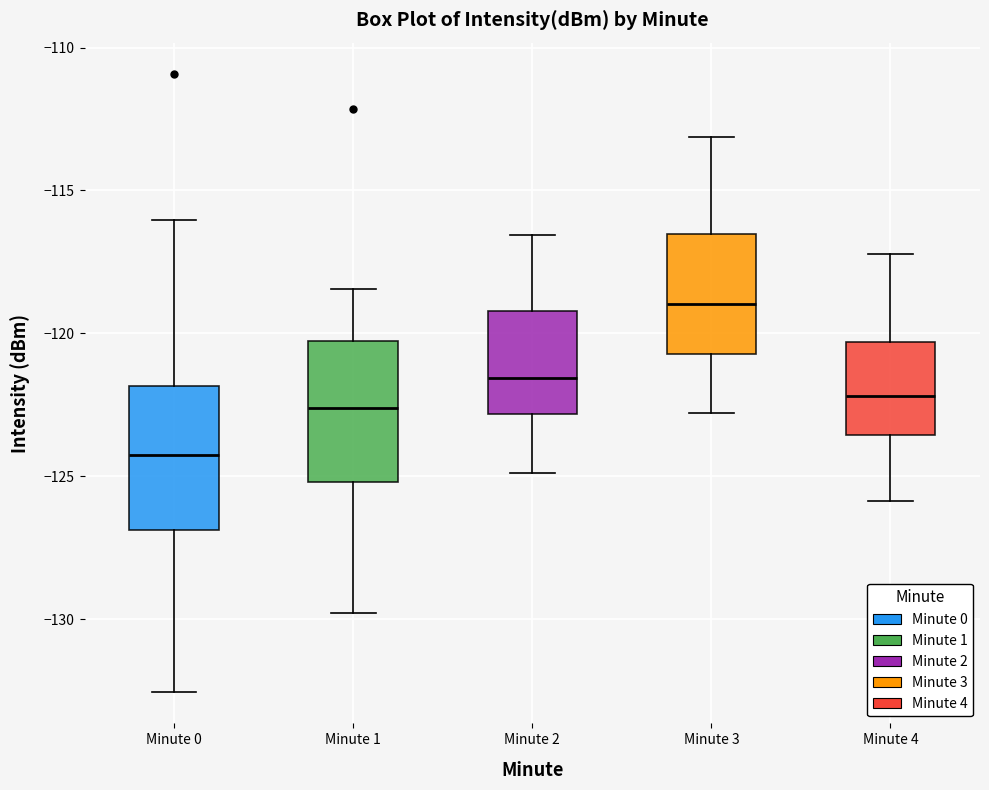

Reading left to right, transcribe this box plot: for each box, give where its median line is, the range the box spans, and where its two whiskers end, as read against the y-axis. The values are not printed on the chart, so give them approximately, as read against the axis.

Minute 0: median -124.5, box -127.0 to -122.0, whiskers -132.5 to -116.0
Minute 1: median -122.5, box -125.0 to -120.5, whiskers -130.0 to -118.5
Minute 2: median -121.5, box -123.0 to -119.0, whiskers -125.0 to -116.5
Minute 3: median -119.0, box -120.5 to -116.5, whiskers -123.0 to -113.0
Minute 4: median -122.0, box -123.5 to -120.5, whiskers -126.0 to -117.0